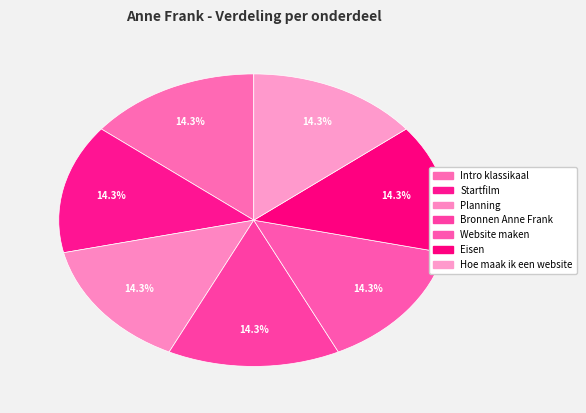

To the nearest percent, what portion does Eisen represent?

14%